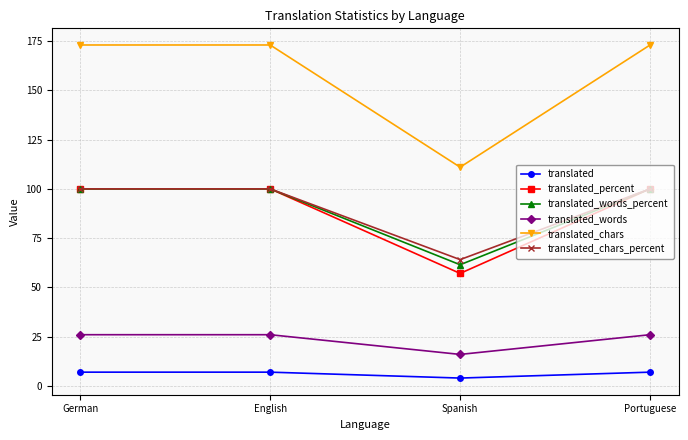

What position from the left is Spanish?

3